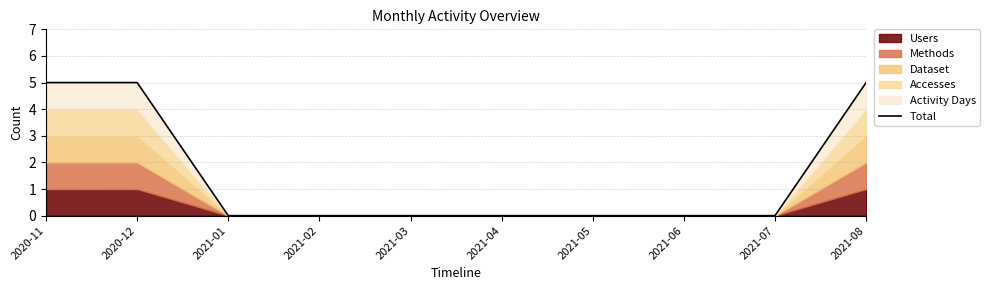

Which label corresponds to the largest value in the chart?

2020-11